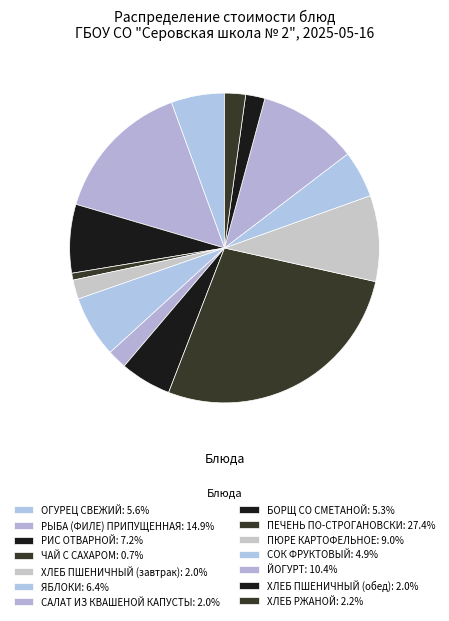

How many segments does this pie chart have?

14